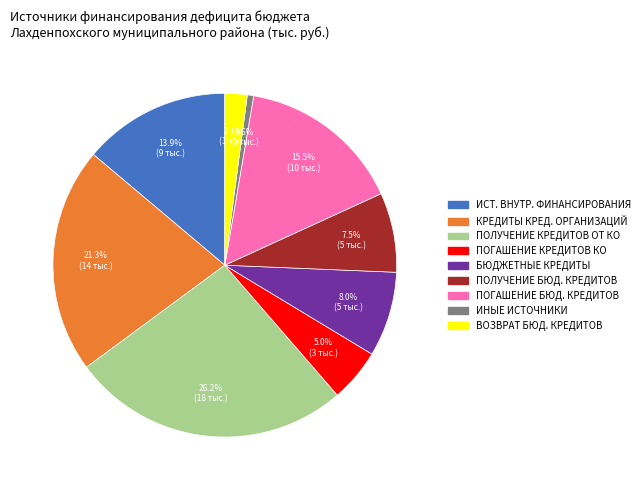

Is there a majority slice in this chart?

No